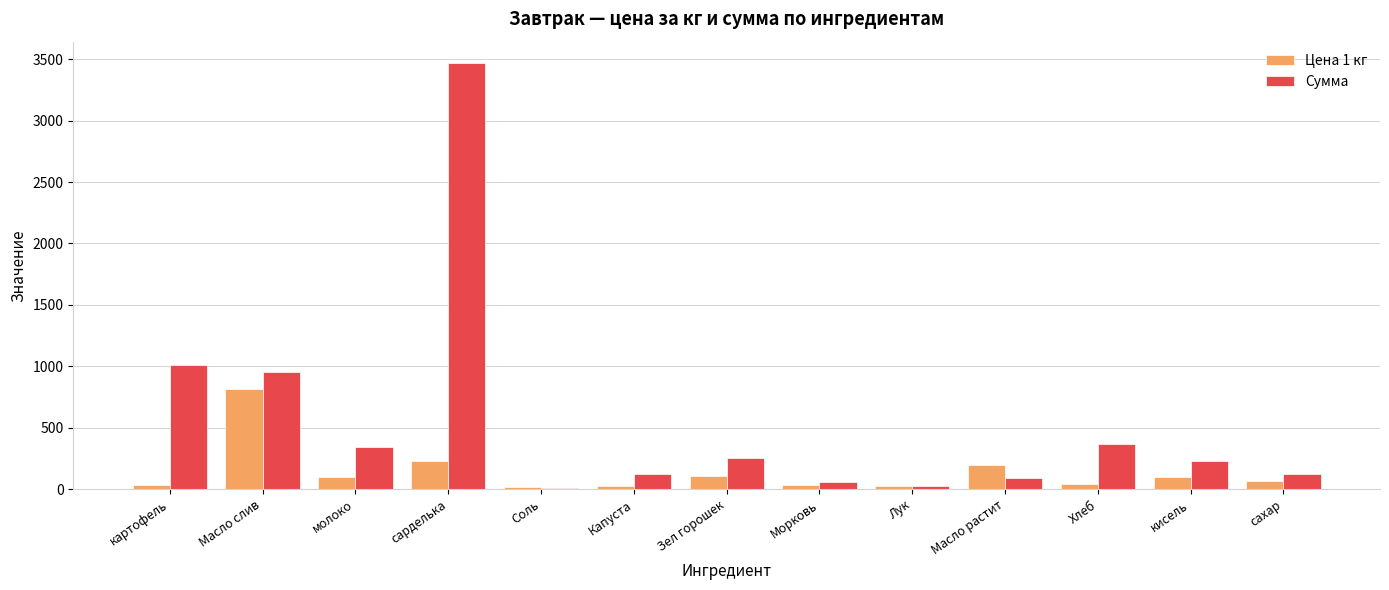

What is the total value across all series at сахар?

191.8